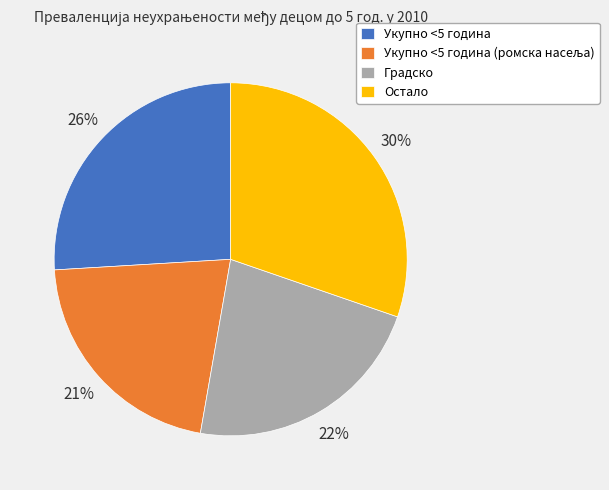

Combined, do Остало and Укупно <5 година account for over 50%?

Yes